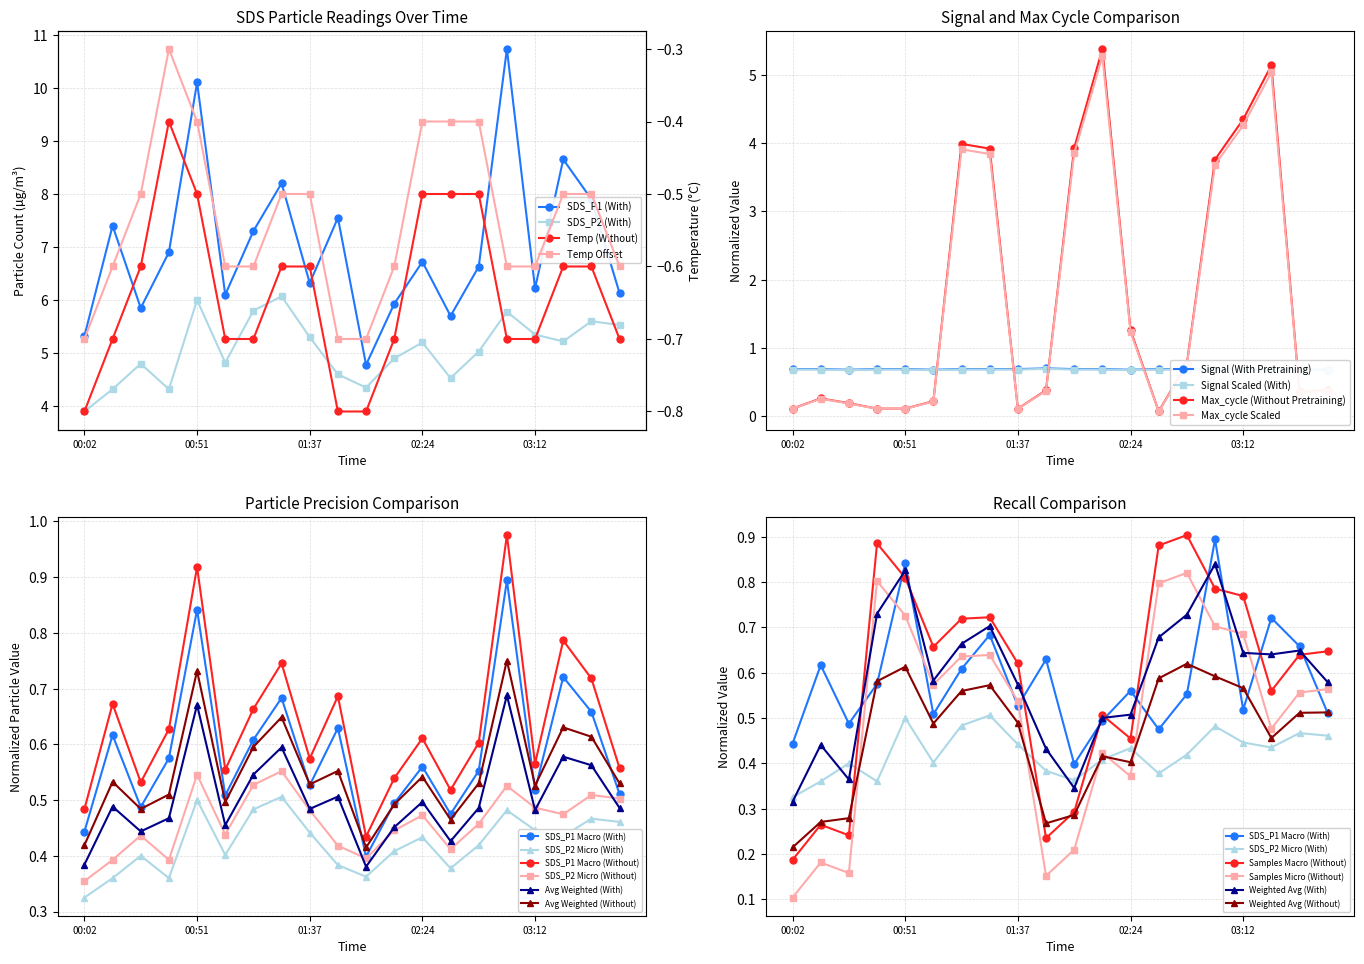

At which category does Samples reach its first local peak?

00:14